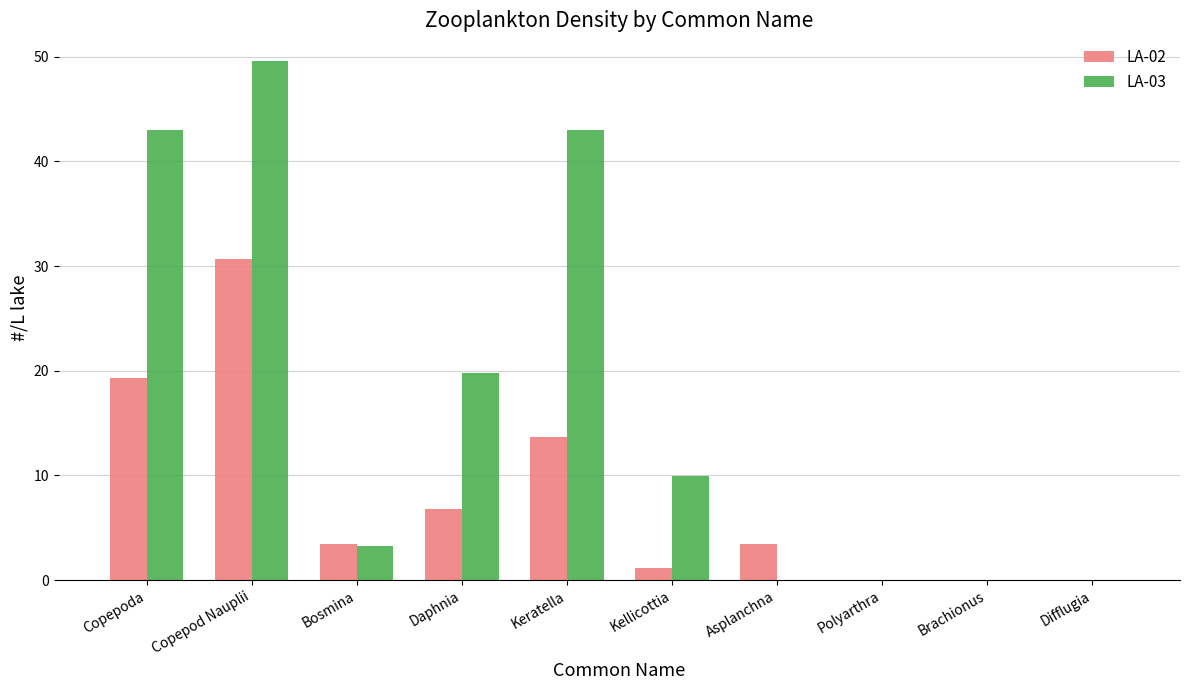

The LA-02 series shows 3.4 at Bosmina. True or false?

True